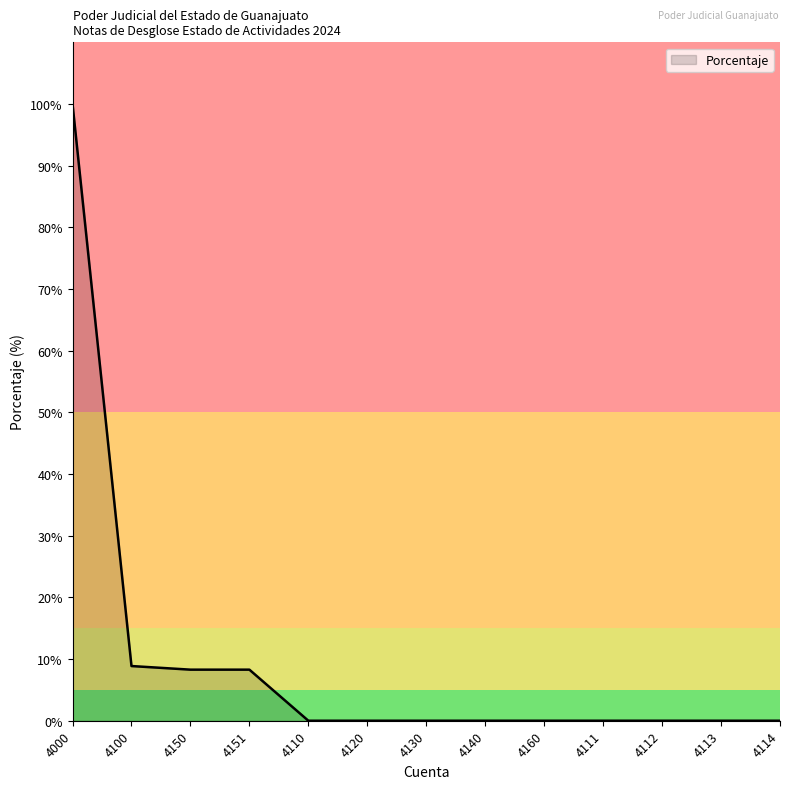

Is this an area chart (filled region under the line)?

Yes